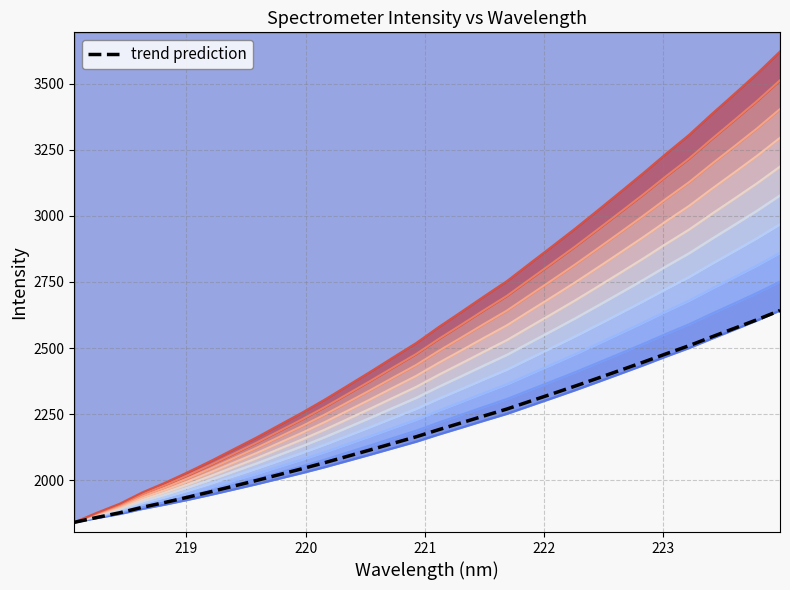

Is it true that the value at 16 is 748.2?

False